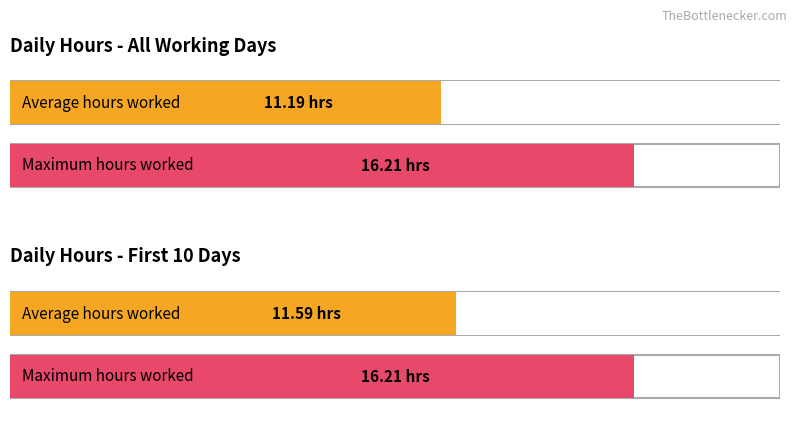

What is the average value?

11.2